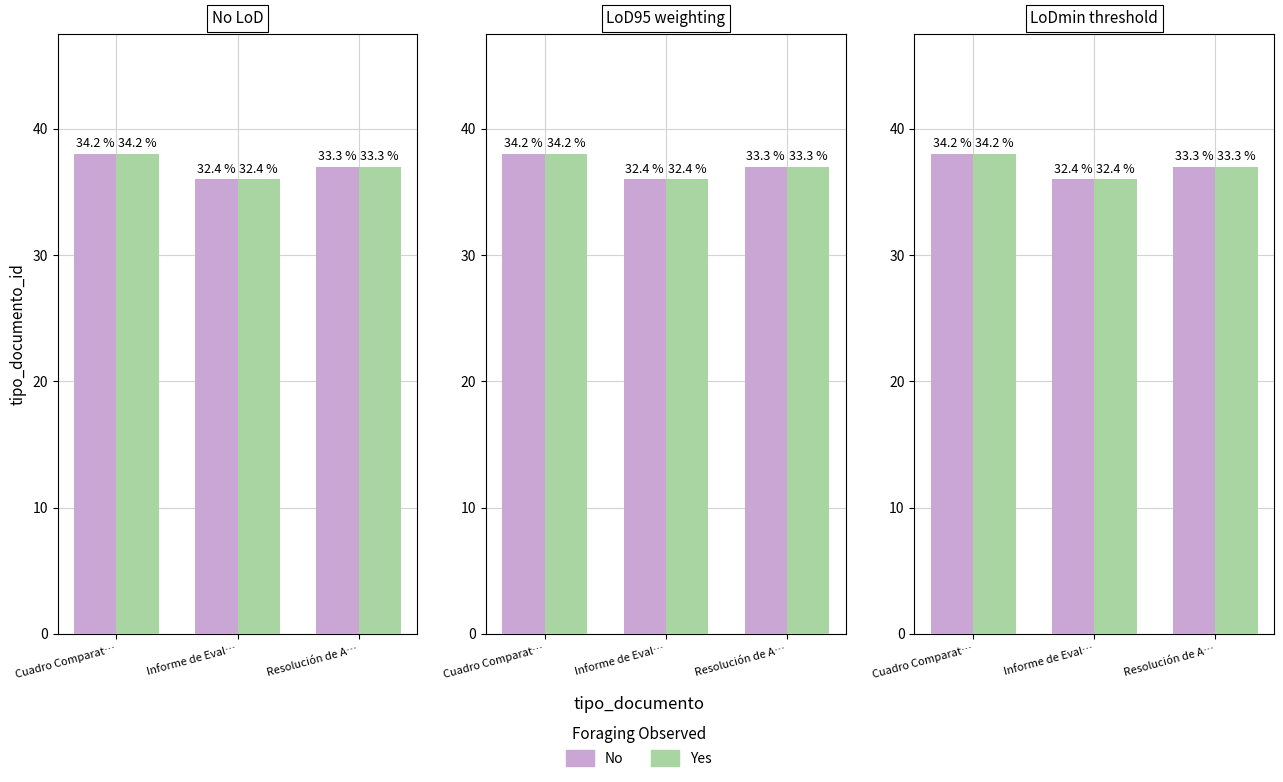

What position from the right is Cuadro Comparat…?

3